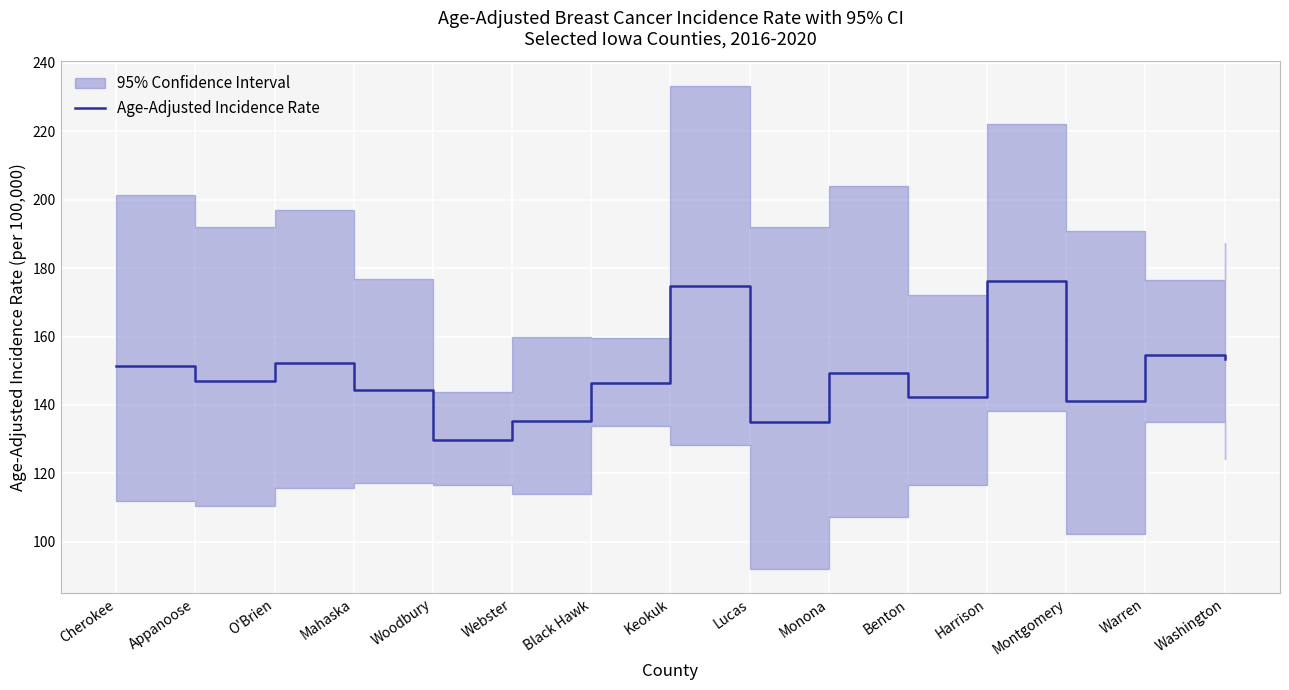

The chart shows a value of 63.3 at Appanoose. True or false?

False